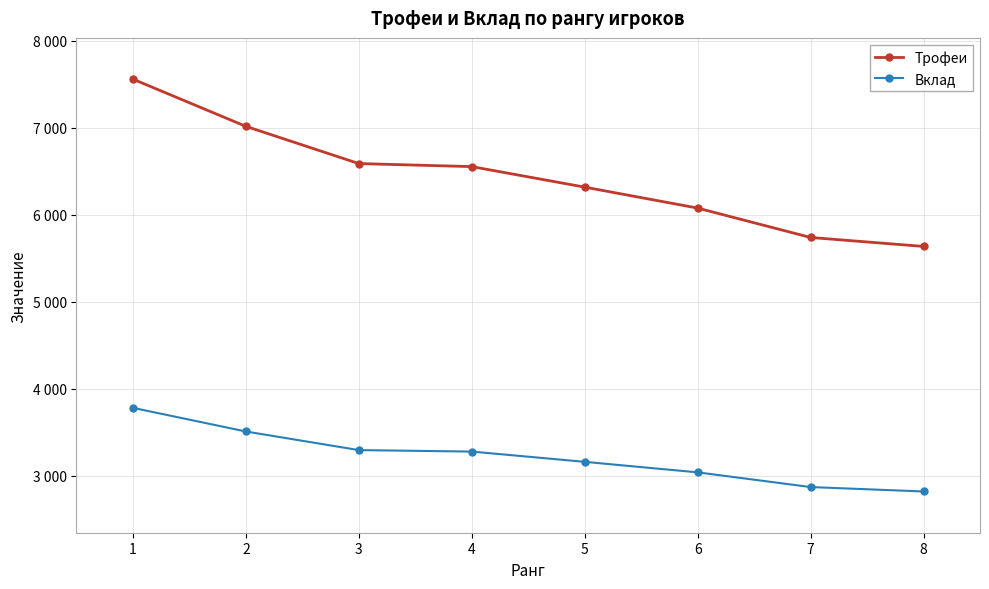

Rank the series by their maximum value, from lowest to highest.

Вклад, Трофеи